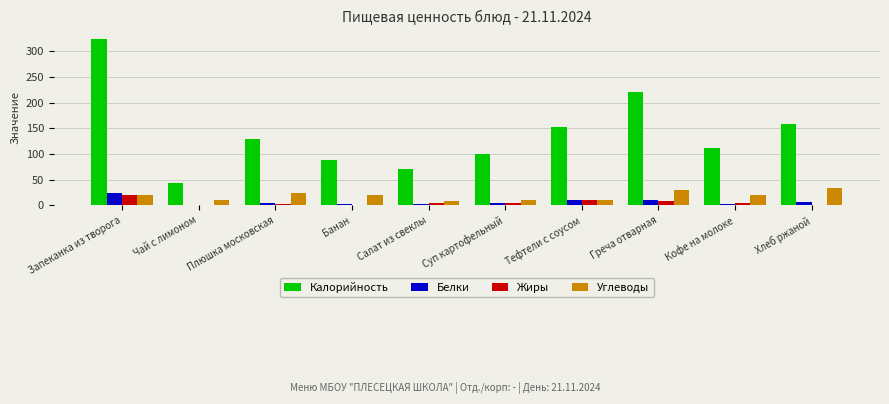

True or false: Калорийность has a value of 129 at Плюшка московская.

True